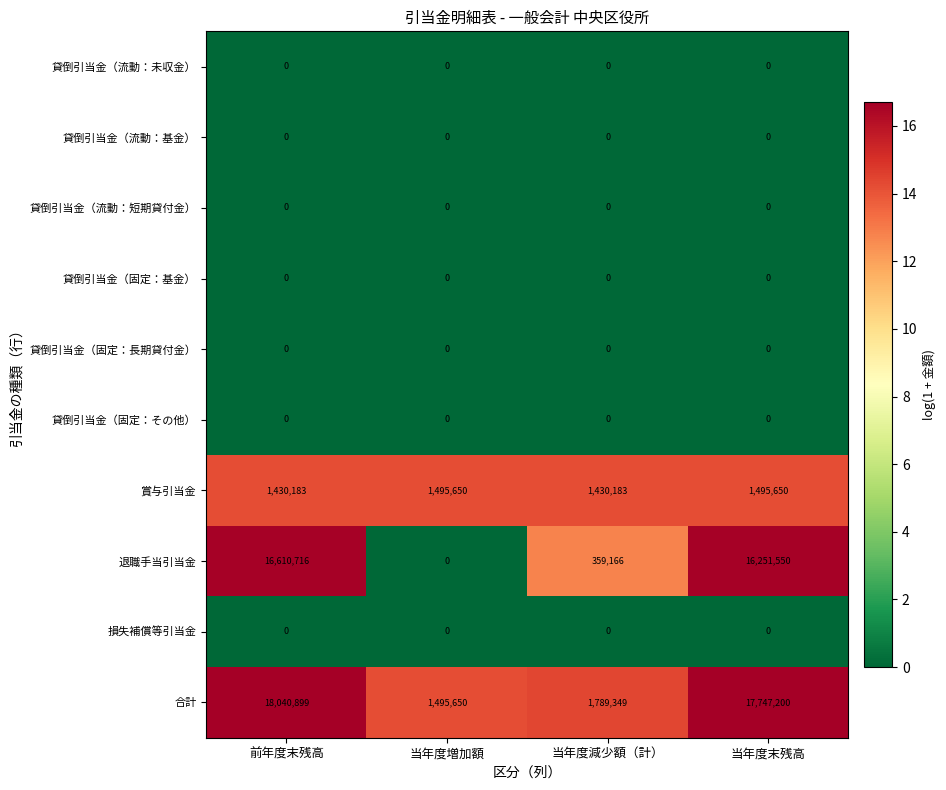

At which label does 合計 first exceed 17747200?

前年度末残高